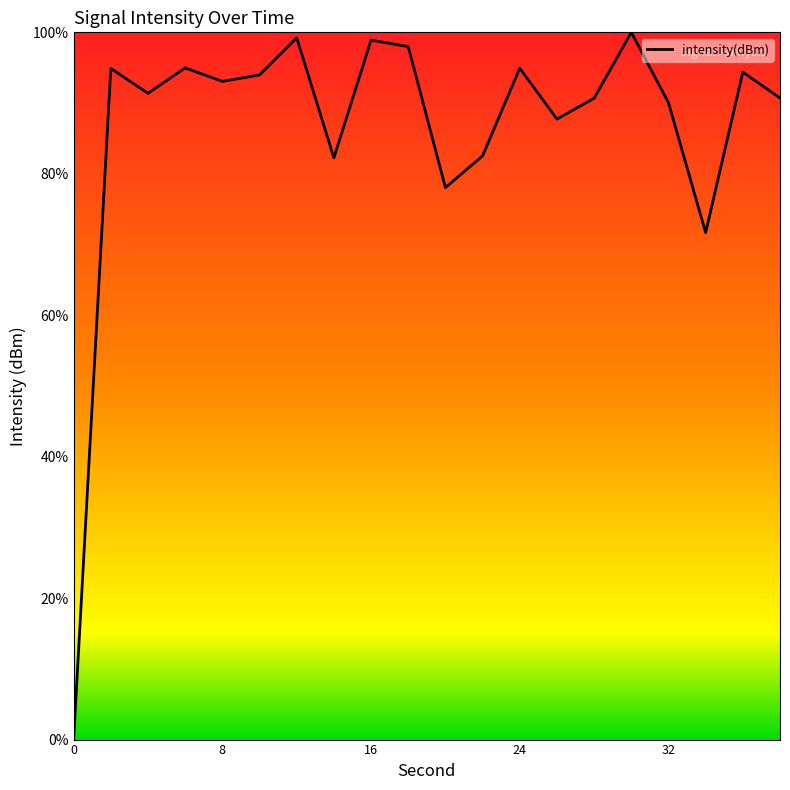

What is the difference between the maximum and second lowest values?

28.3